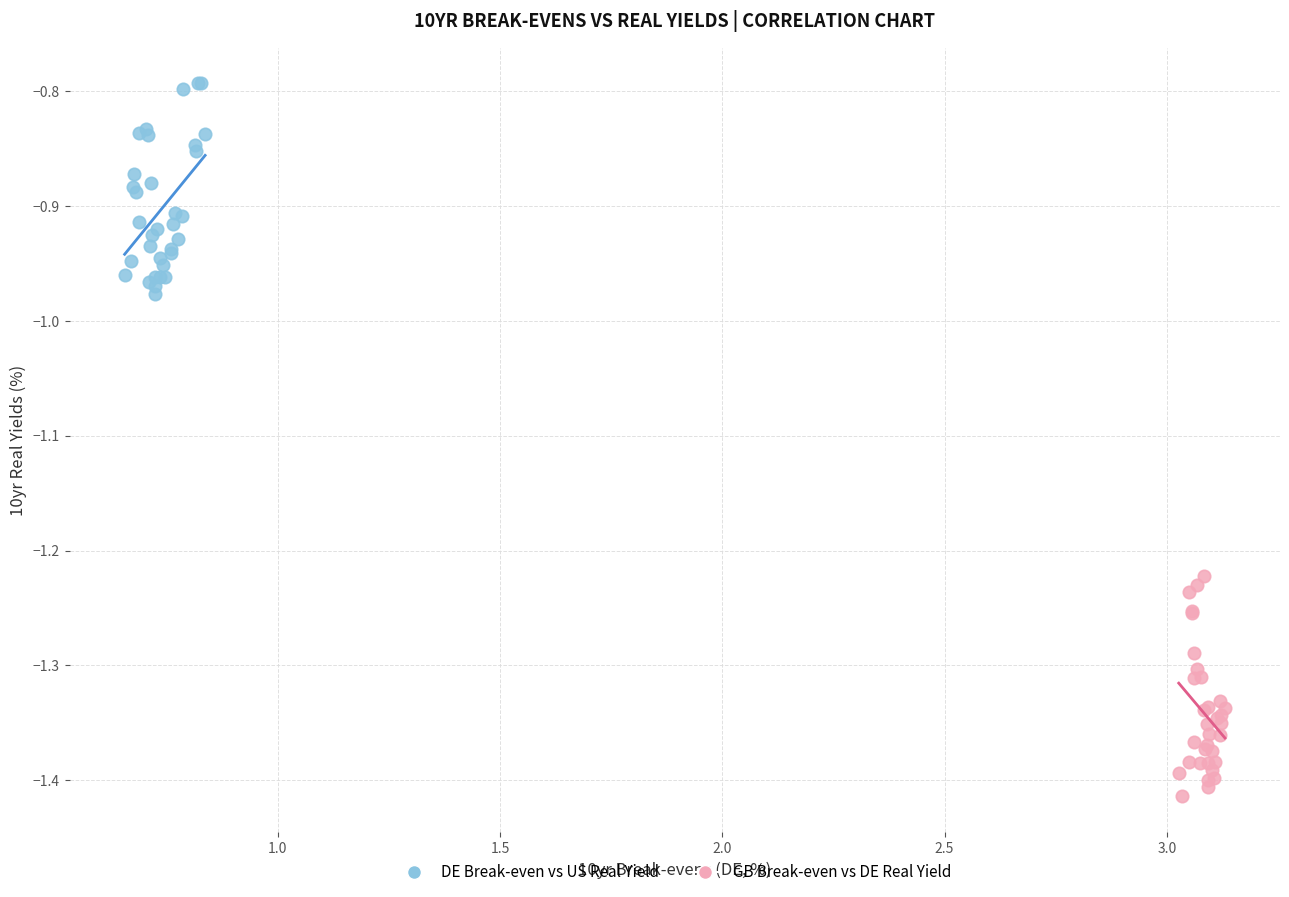

Which series reaches the minimum Y coordinate?

GB Break-even vs DE Real Yield